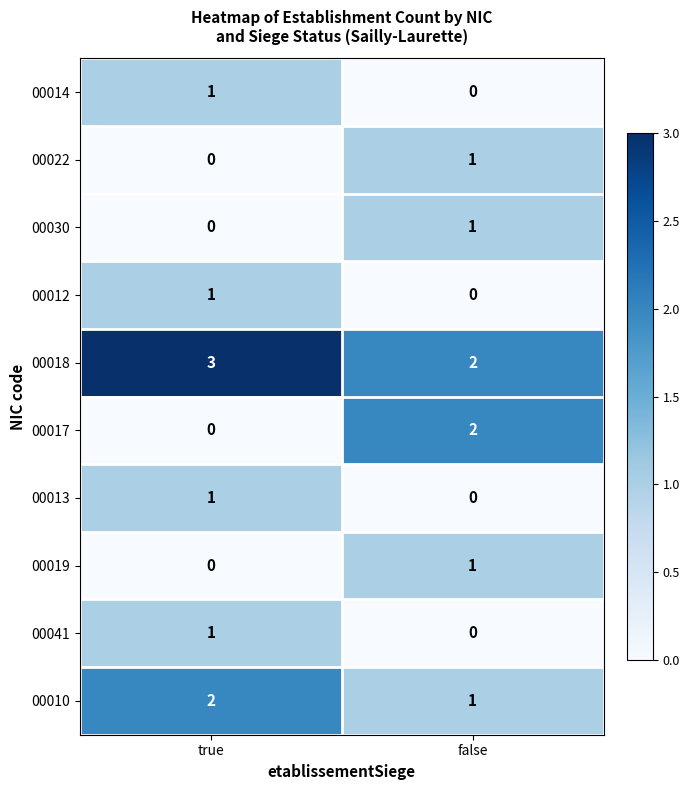

Which series has the widest spread of values?

00017